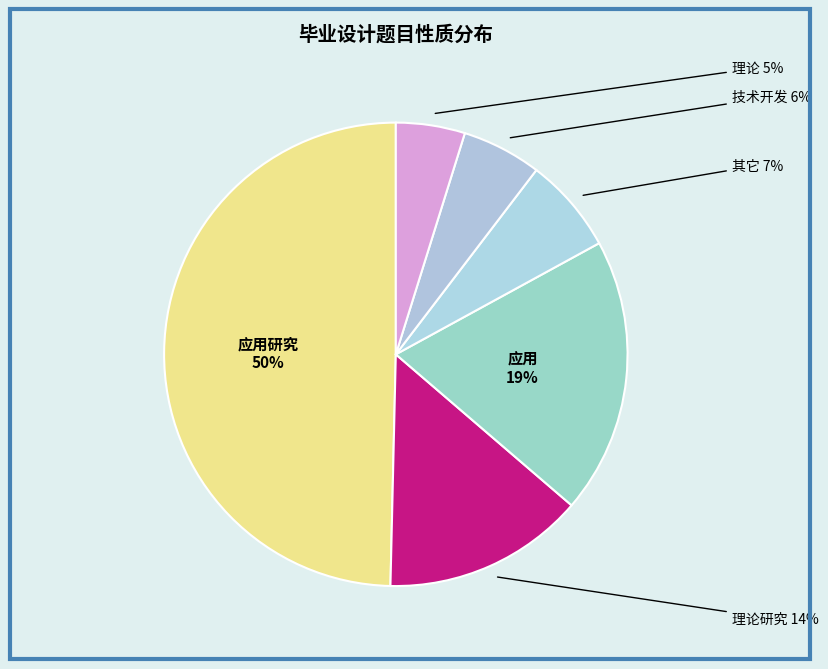

Is it true that 应用 is 19% of the pie?

True